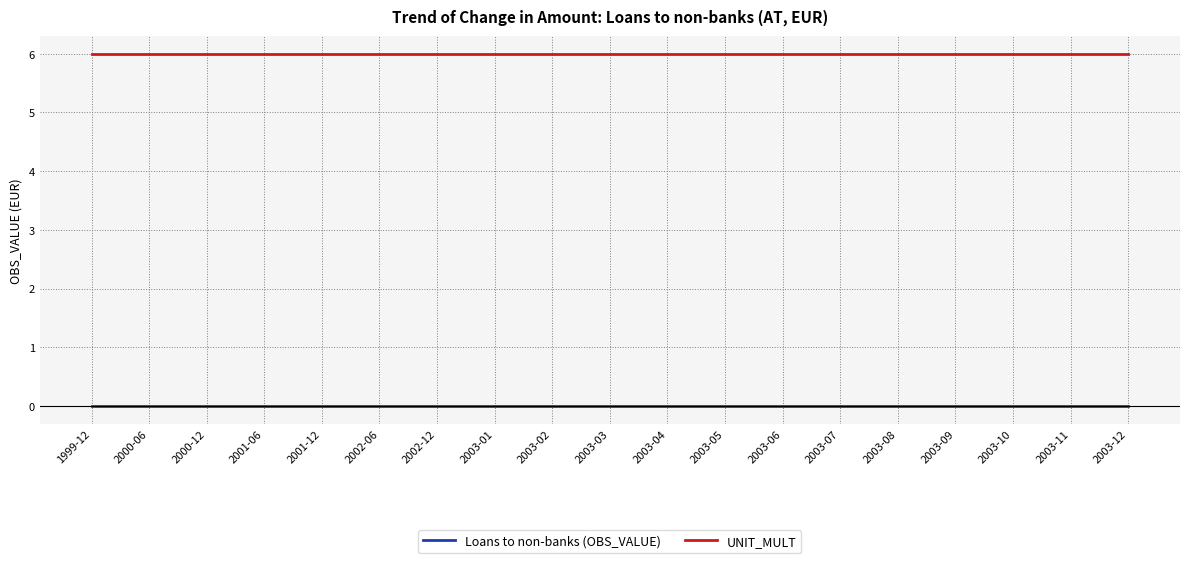

What is the difference between the highest and lowest values at 2001-12?

6